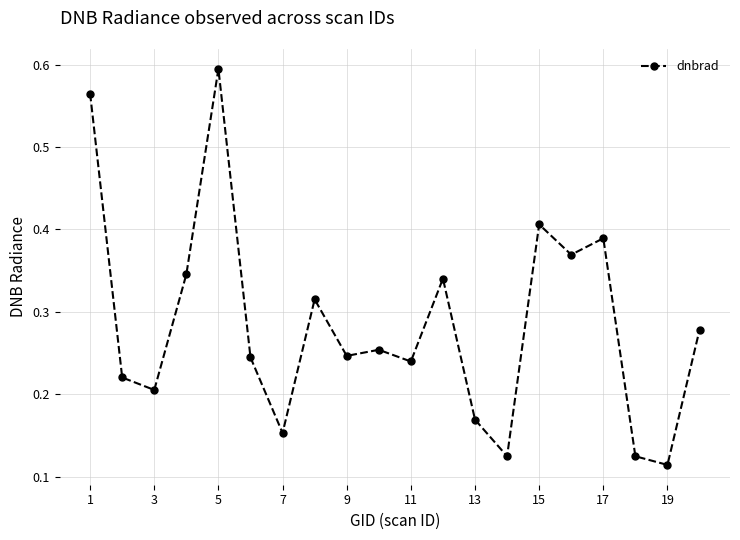

Count the number of categories in the chart.

20